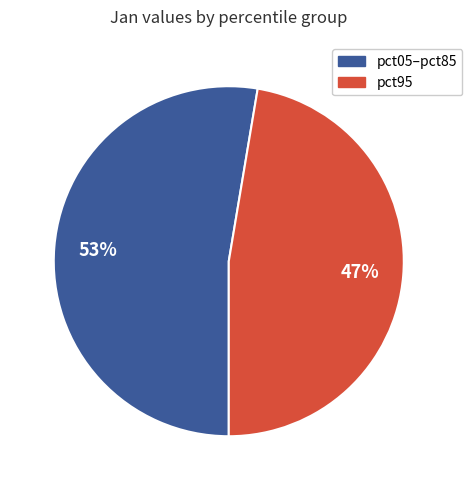

Does any single category account for the majority?

Yes